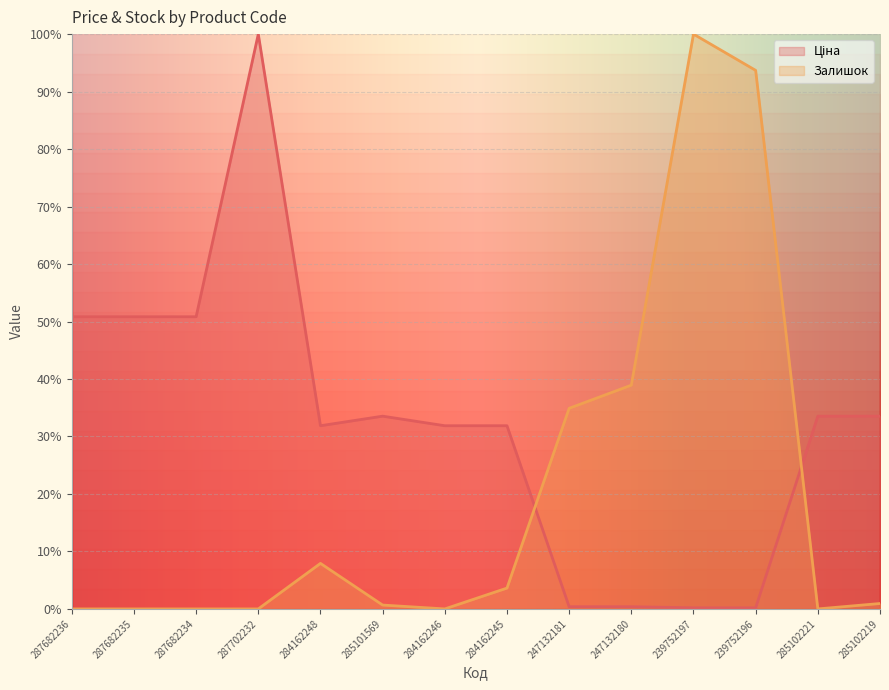

At 285101569, list the series in order from smallest to largest.

Залишок, Ціна